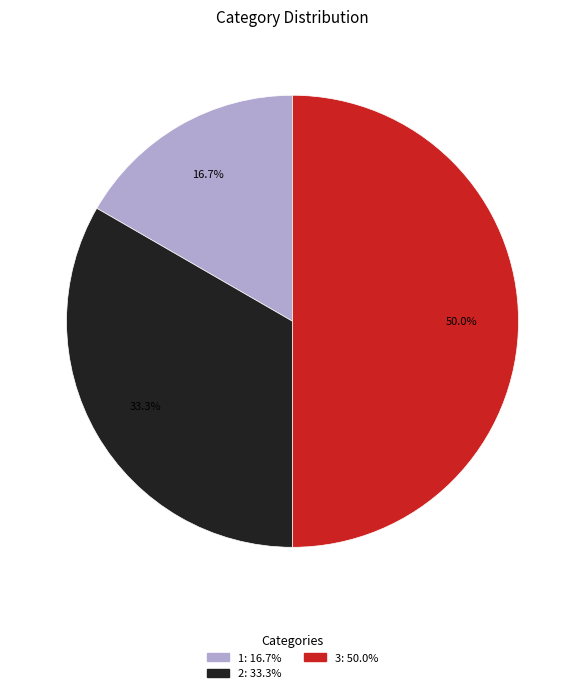

Do 1 and 3 together represent more than half of the pie?

Yes